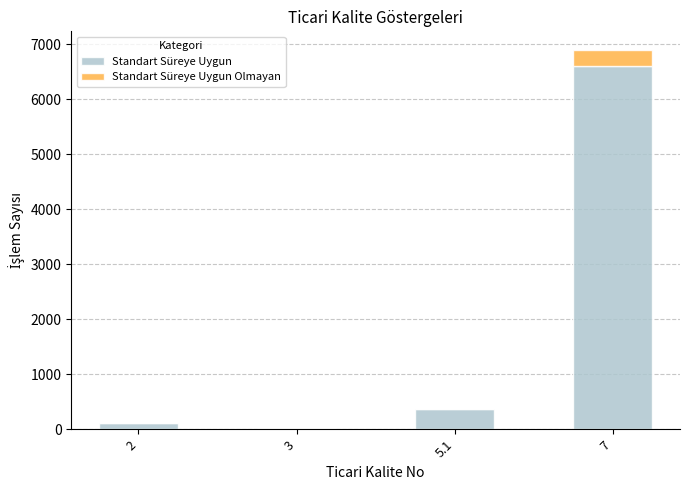

What is the sum of the Standart Süreye Uygun values at 5.1 and 3?

393